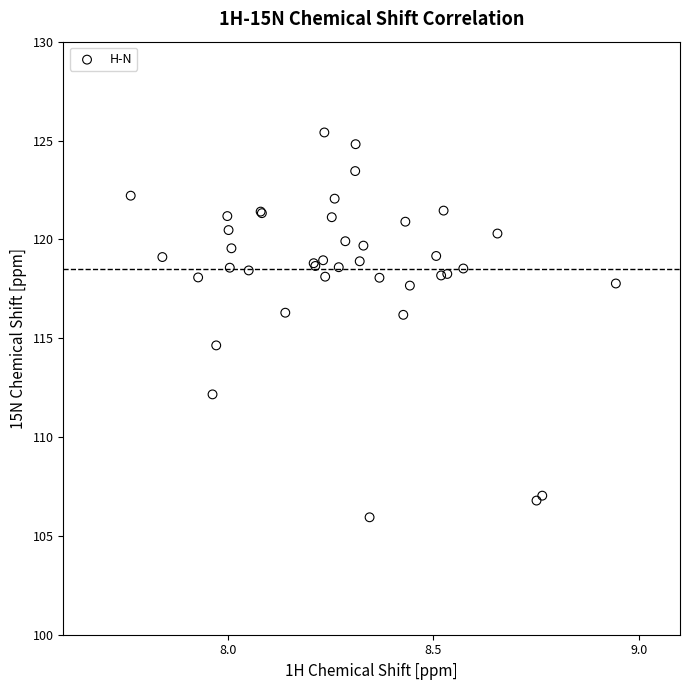

What Y value in the scatter plot is closest to 115?

114.6